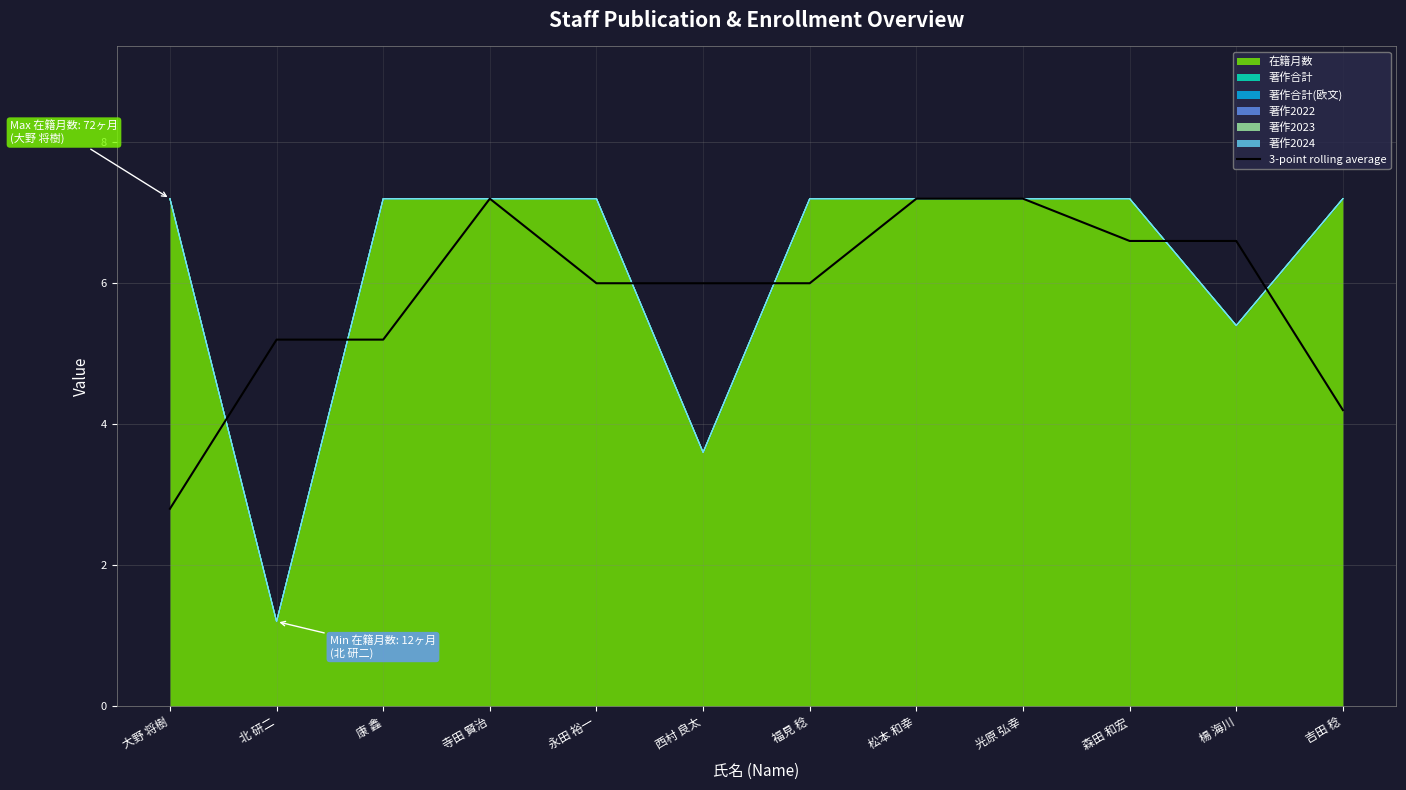

How many categories are shown in the chart?

12